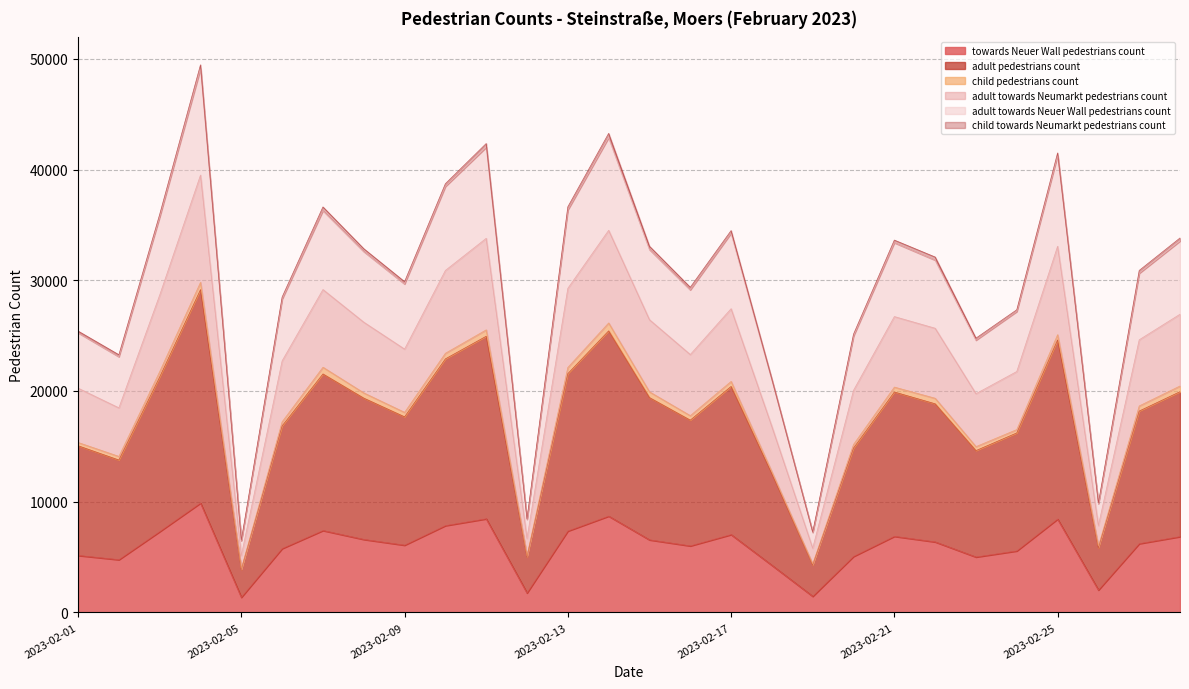

What is the average value of the towards Neuer Wall pedestrians count series?

5930